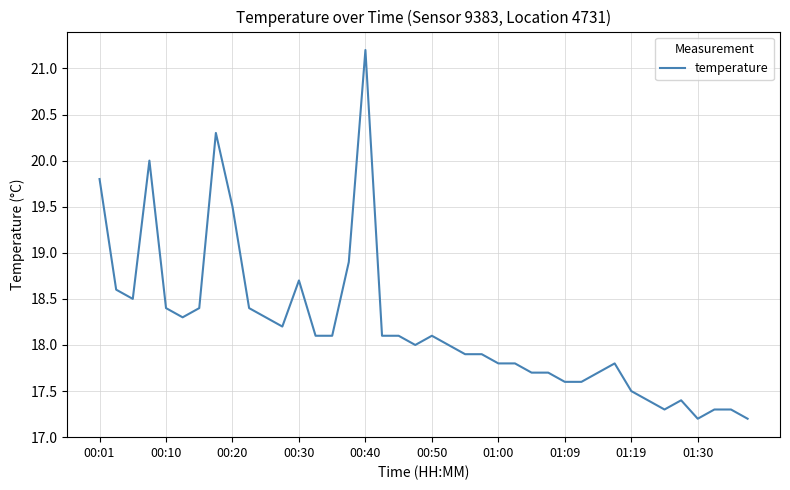

What is the difference between the maximum and minimum values?

4.0